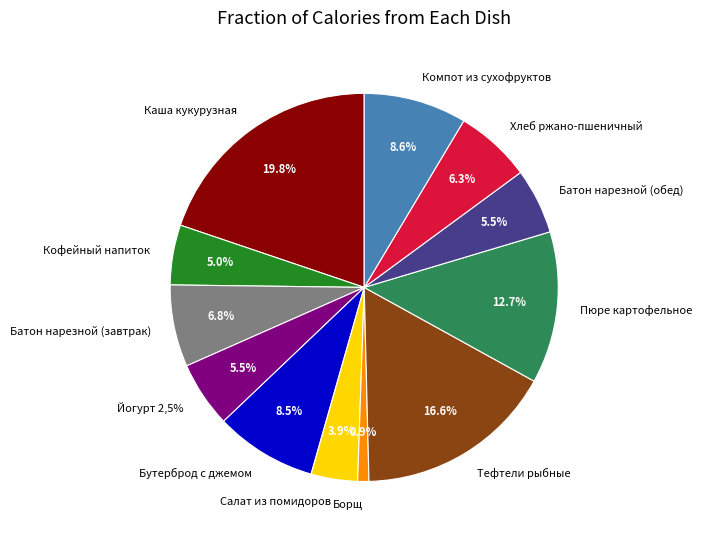

What is the ratio of the value at Компот из сухофруктов to the value at Батон нарезной (обед)?

1.6